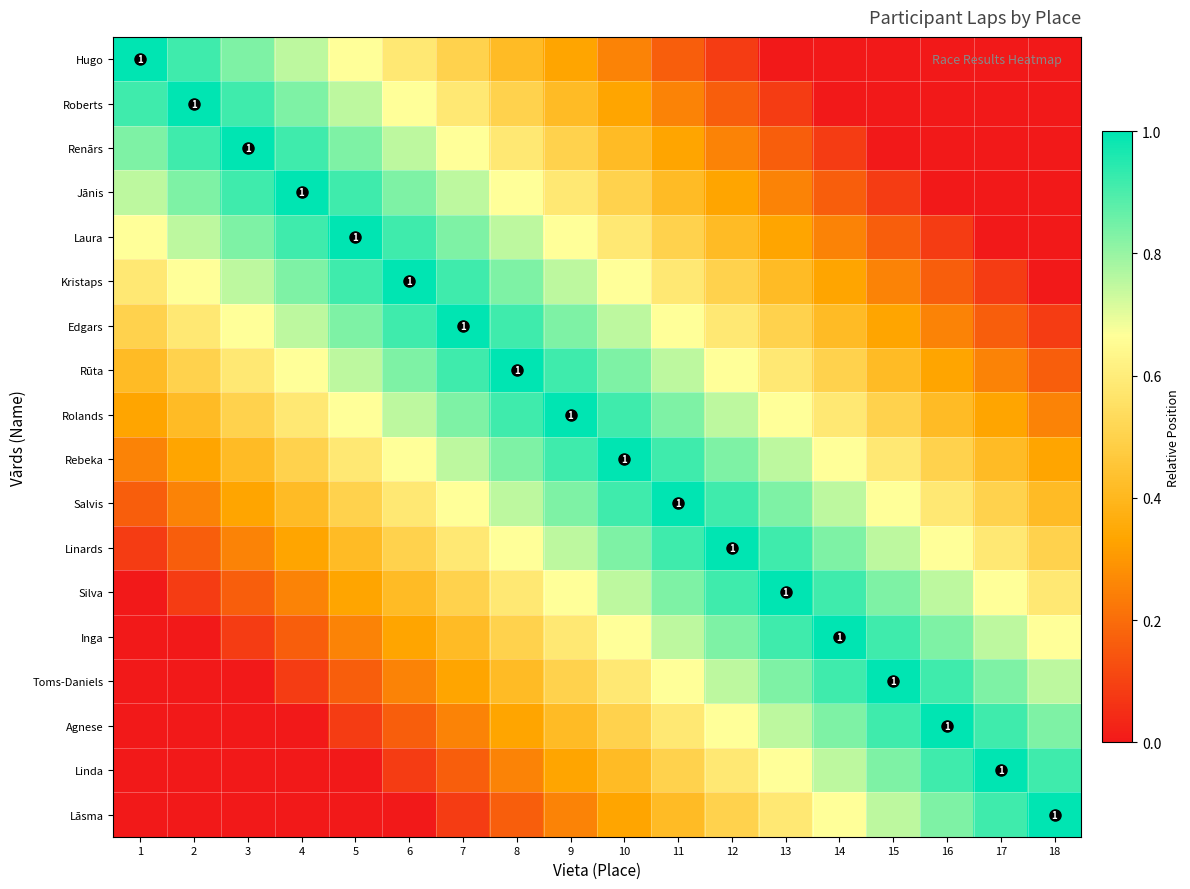

Between 9 and 12, which is larger?

9